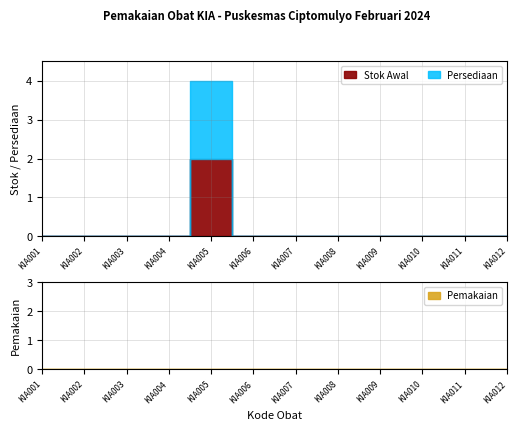

At how many categories does at least one series exceed 1?

1